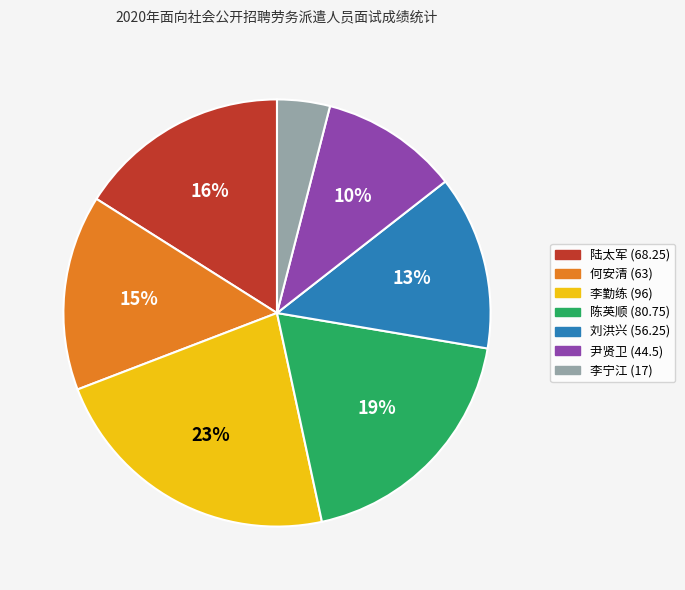

Rank the categories by value from lowest to highest.

李宁江 (17), 尹贤卫 (44.5), 刘洪兴 (56.25), 何安清 (63), 陆太军 (68.25), 陈英顺 (80.75), 李勤练 (96)